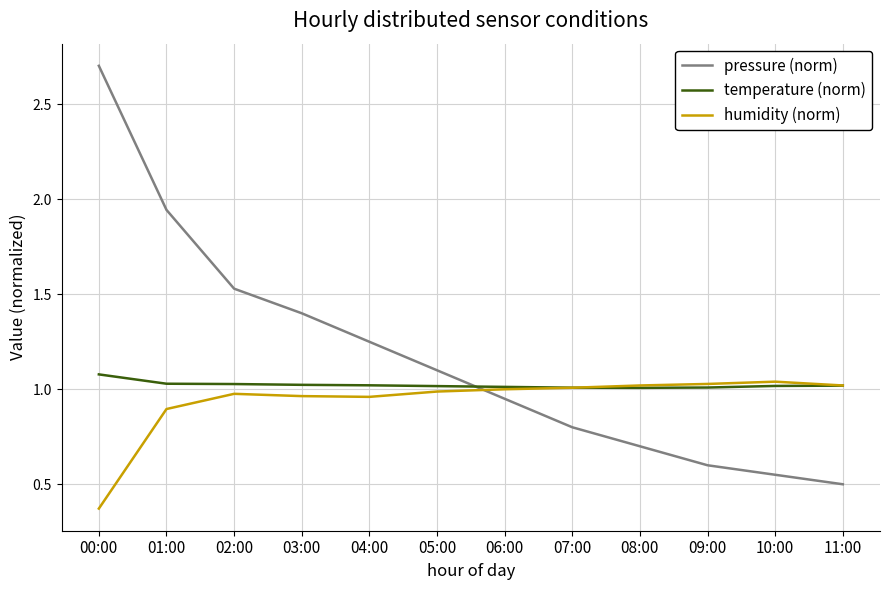

Which series has the largest total across all categories?

pressure (norm)